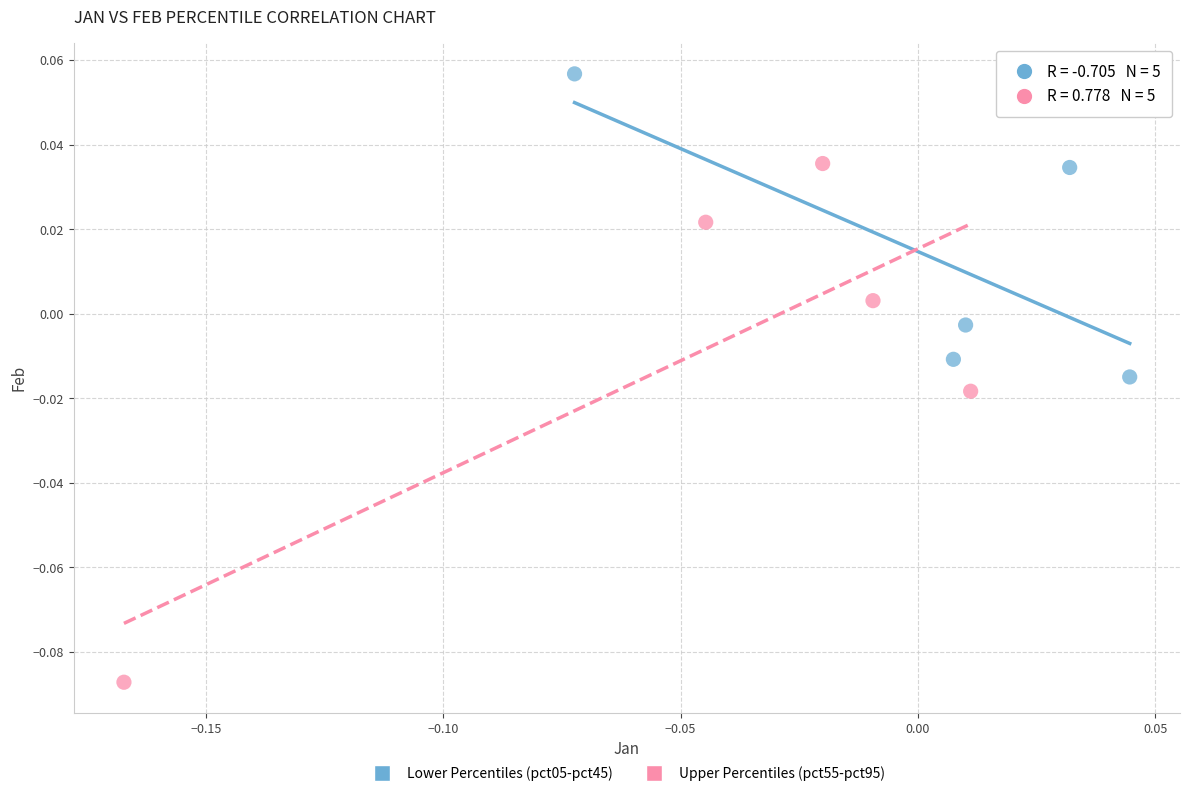

Which series has the largest Y range (max minus min)?

Upper Percentiles (pct55-pct95)